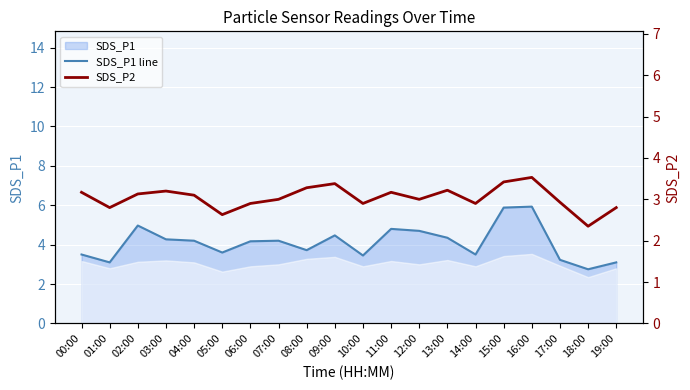

How many lines are shown in the chart?

2